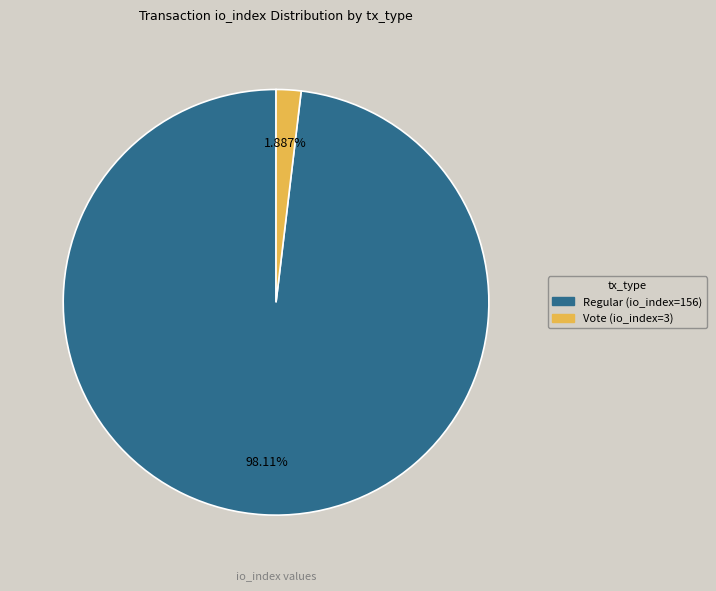

To the nearest percent, what portion does Regular (io_index=156) represent?

98%